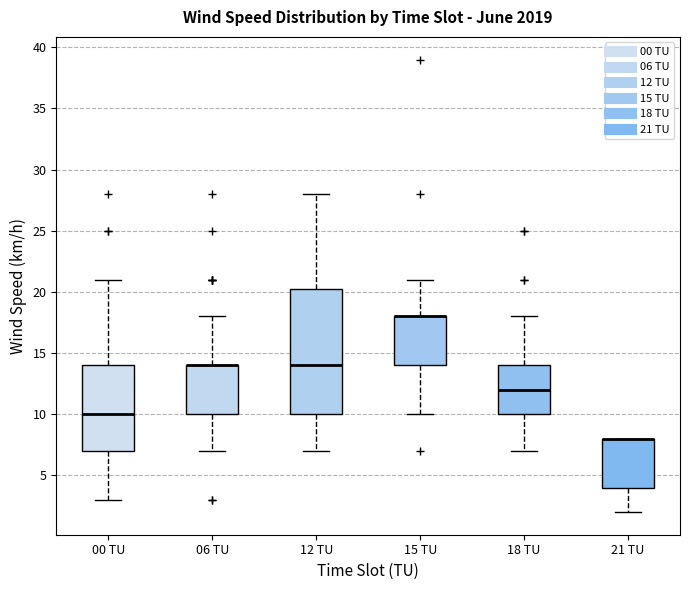

Reading left to right, transcribe this box plot: for each box, give where its median line is, the range the box spans, and where its two whiskers end, as read against the y-axis. The values are not printed on the chart, so give them approximately, as read against the axis.

00 TU: median 10.0, box 7.0 to 14.0, whiskers 3.0 to 21.0
06 TU: median 14.0 (drawn on the box's upper edge), box 10.0 to 14.0, whiskers 7.0 to 18.0
12 TU: median 14.0, box 10.0 to 20.5, whiskers 7.0 to 28.0
15 TU: median 18.0 (drawn on the box's upper edge), box 14.0 to 18.0, whiskers 10.0 to 21.0
18 TU: median 12.0, box 10.0 to 14.0, whiskers 7.0 to 18.0
21 TU: median 8.0 (drawn on the box's upper edge), box 4.0 to 8.0, whiskers 2.0 to 8.0